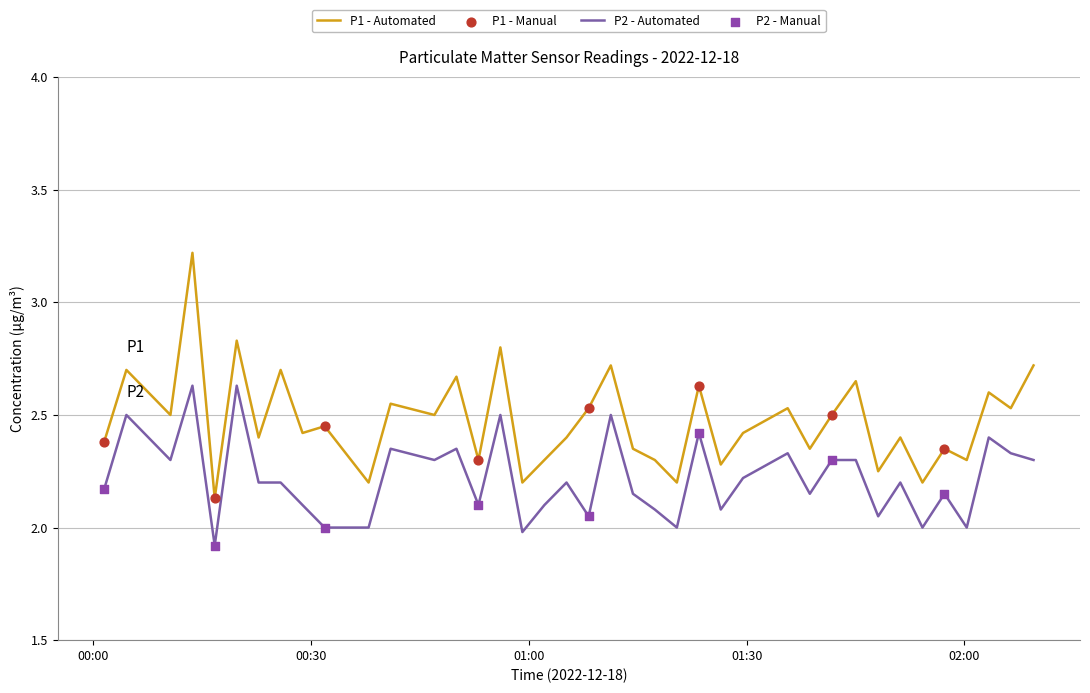

Which series has the widest spread of values?

P1 - Automated